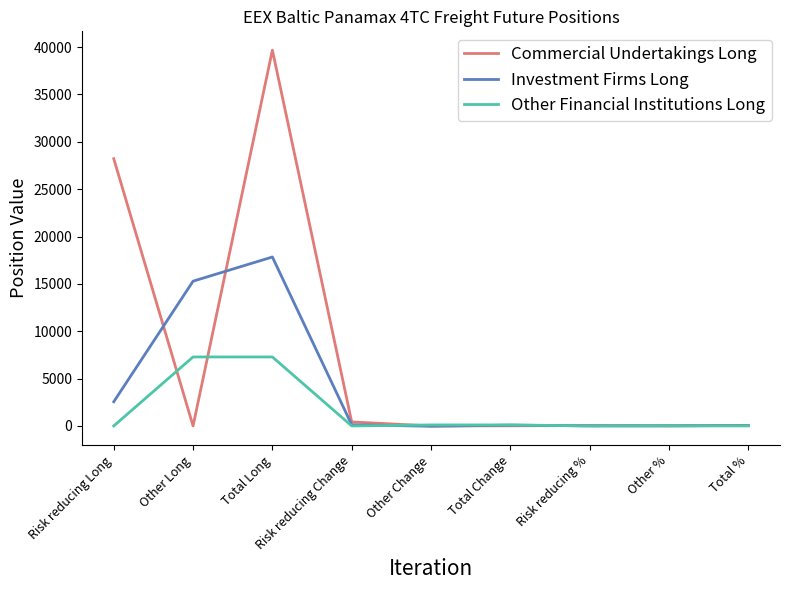

What is the maximum value for Commercial Undertakings Long?

39676.5